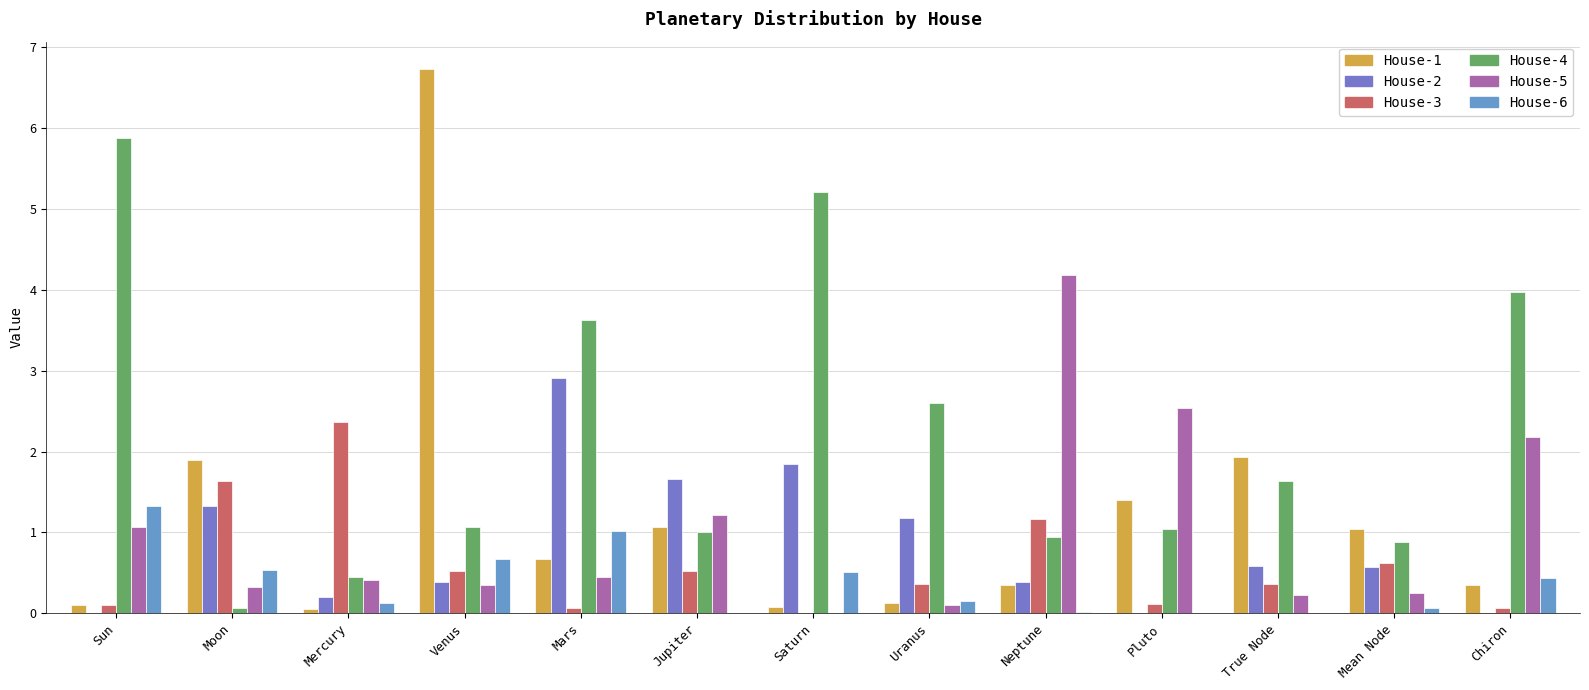

How many distinct data groups are displayed?

6